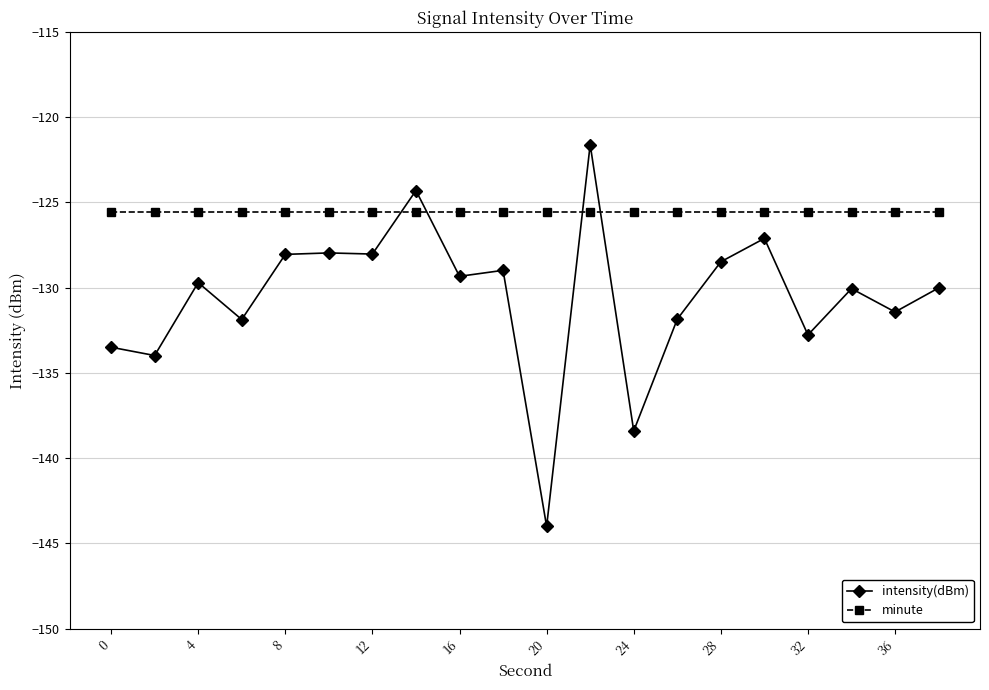

Which series has the largest range (max minus min)?

intensity(dBm)